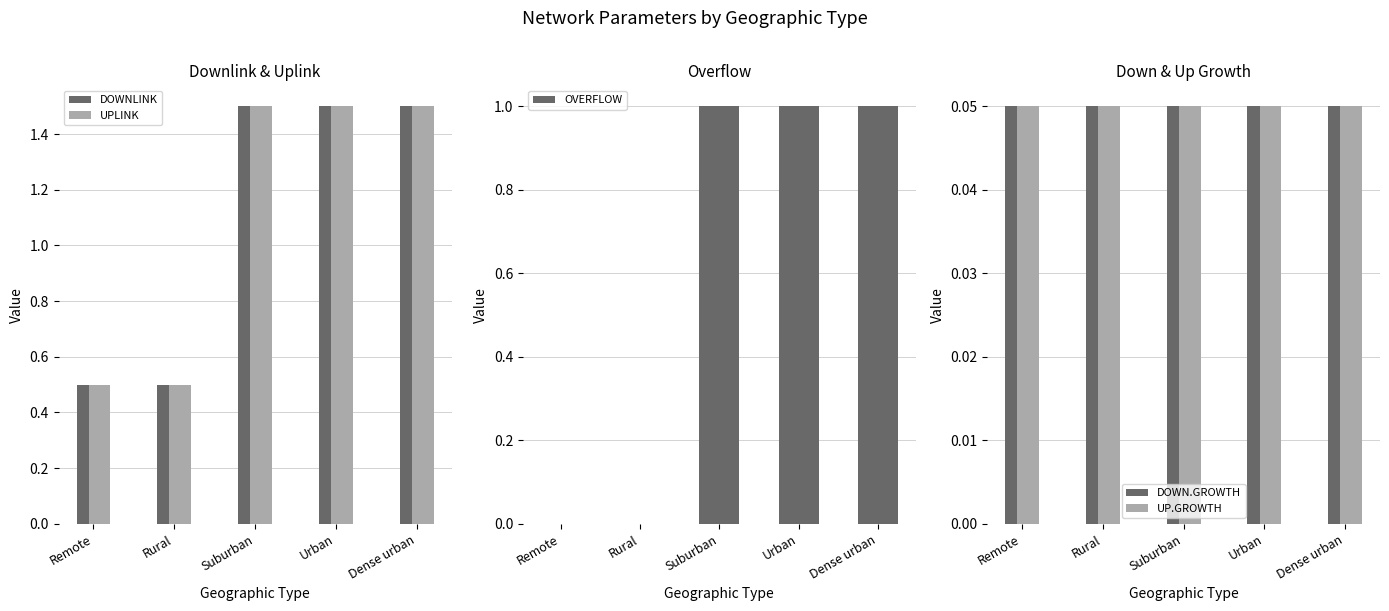

Is the value of OVERFLOW at Urban greater than the value of DOWNLINK at Suburban?

No